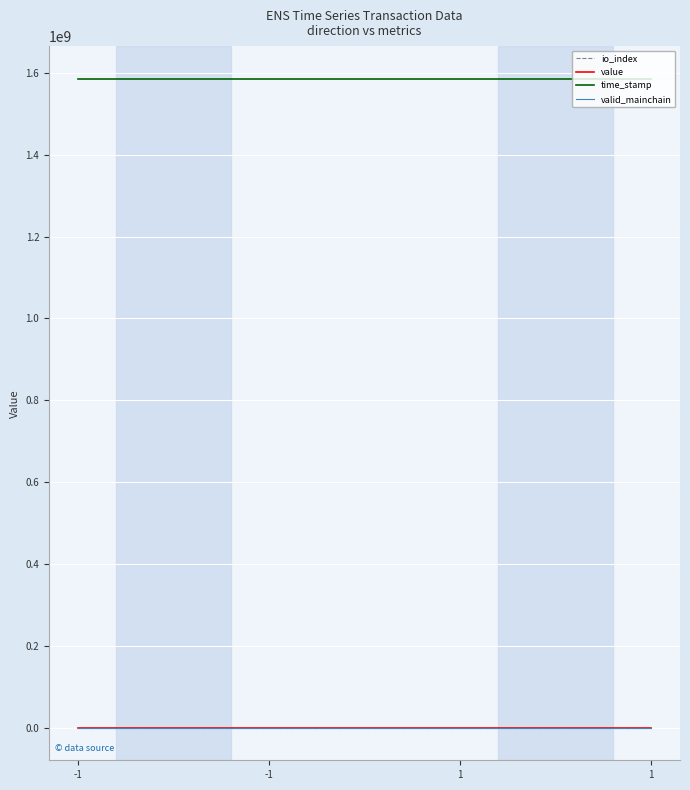

Reading left to right, what are all the values shown in this chart?

io_index: 0.0	1.0	0.0	1.0
value: 0.1	54.3	0.1	54.3
time_stamp: 1585975841.0	1585975841.0	1585975698.0	1585975698.0
valid_mainchain: 1.0	1.0	1.0	1.0